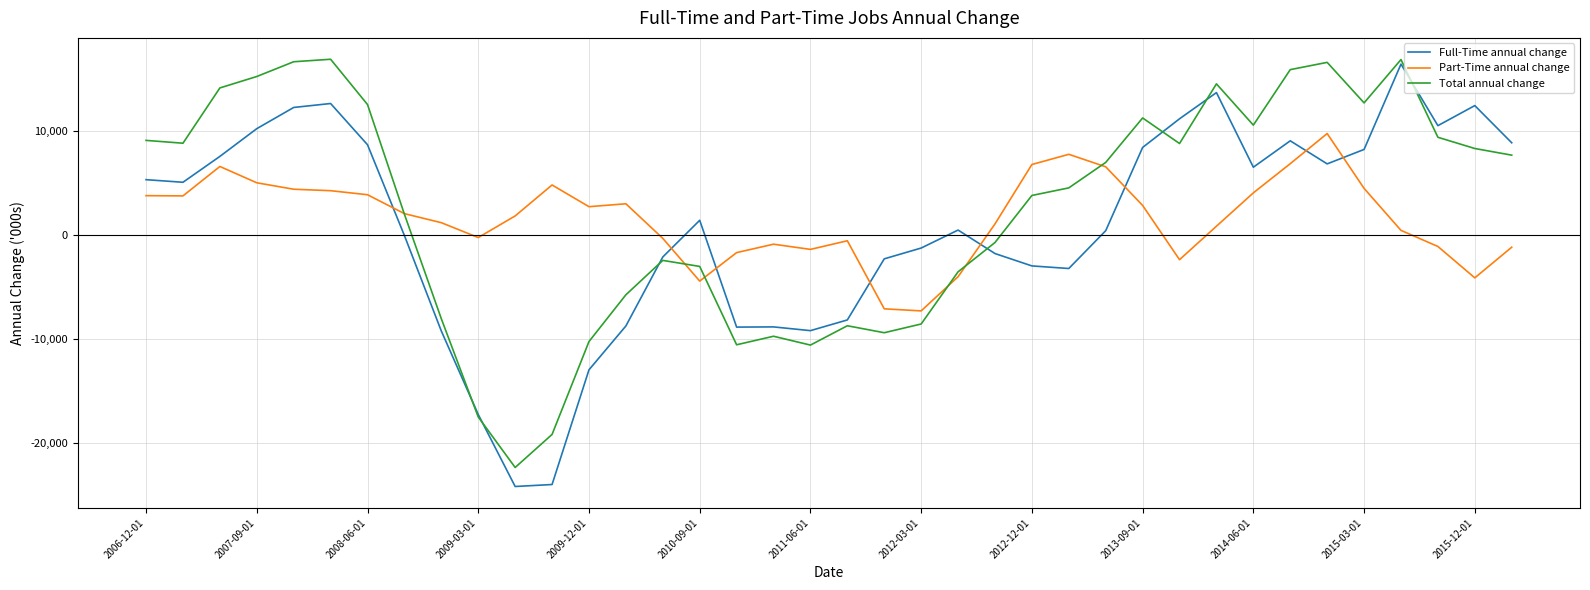

Which series ends up on top after the final intersection of Part-Time annual change and Full-Time annual change?

Full-Time annual change